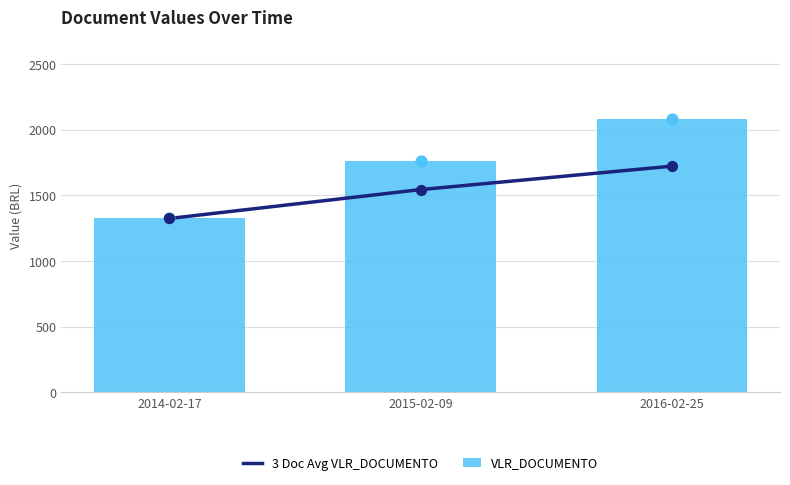

What is the total value across all series at 2014-02-17?

2650.0